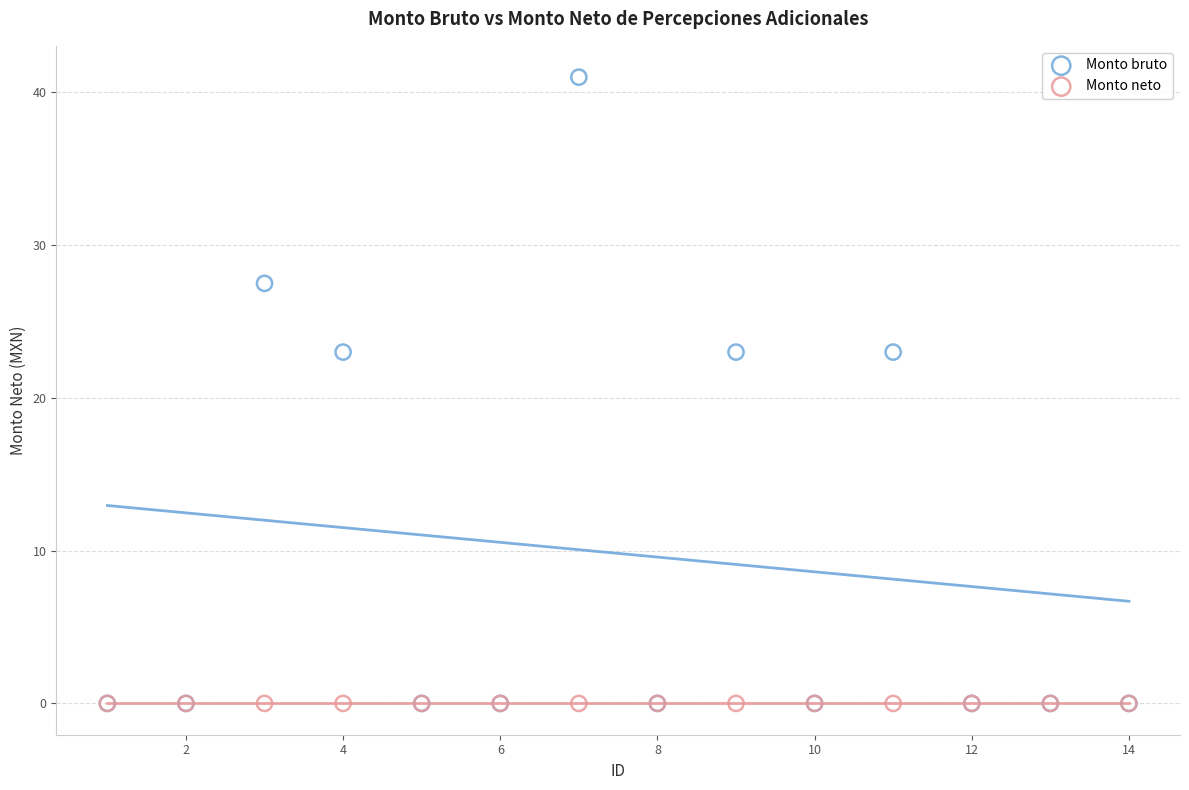

Which series contains the highest Y value?

Monto bruto